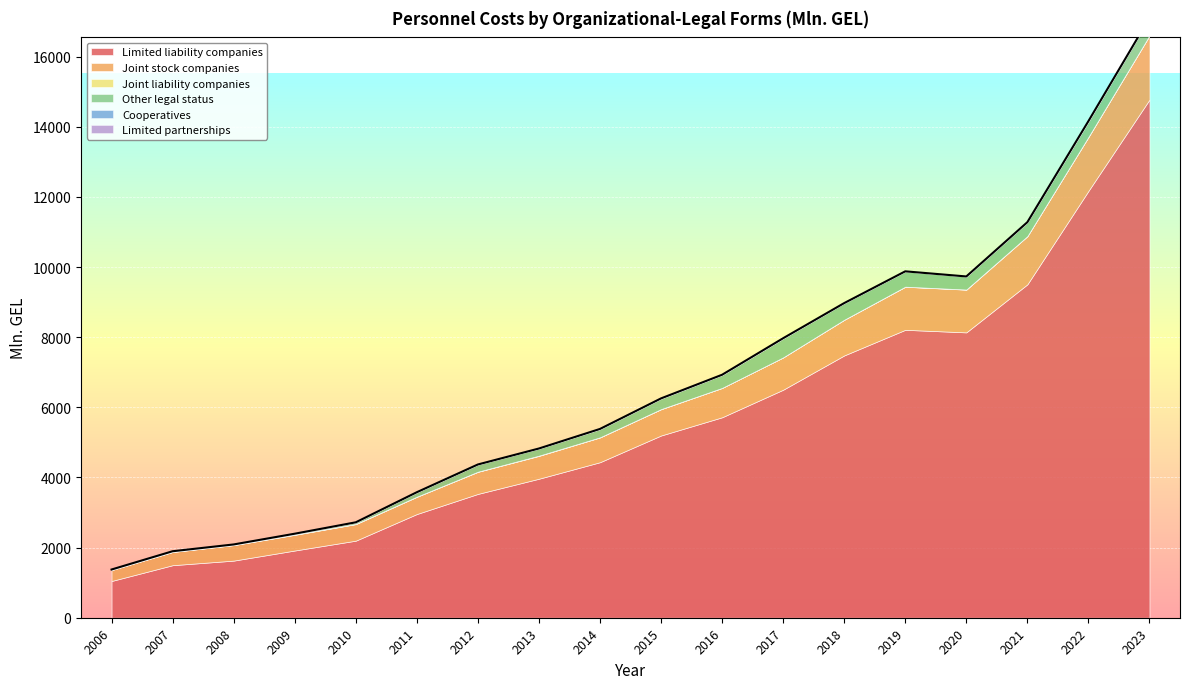

How many interior local peaks does the Joint liability companies series have?

3